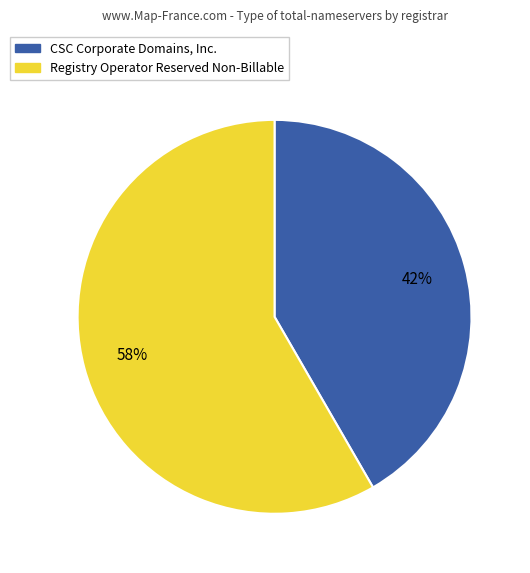

To the nearest percent, what is the combined percentage of CSC Corporate Domains, Inc. and Registry Operator Reserved Non-Billable?

100%